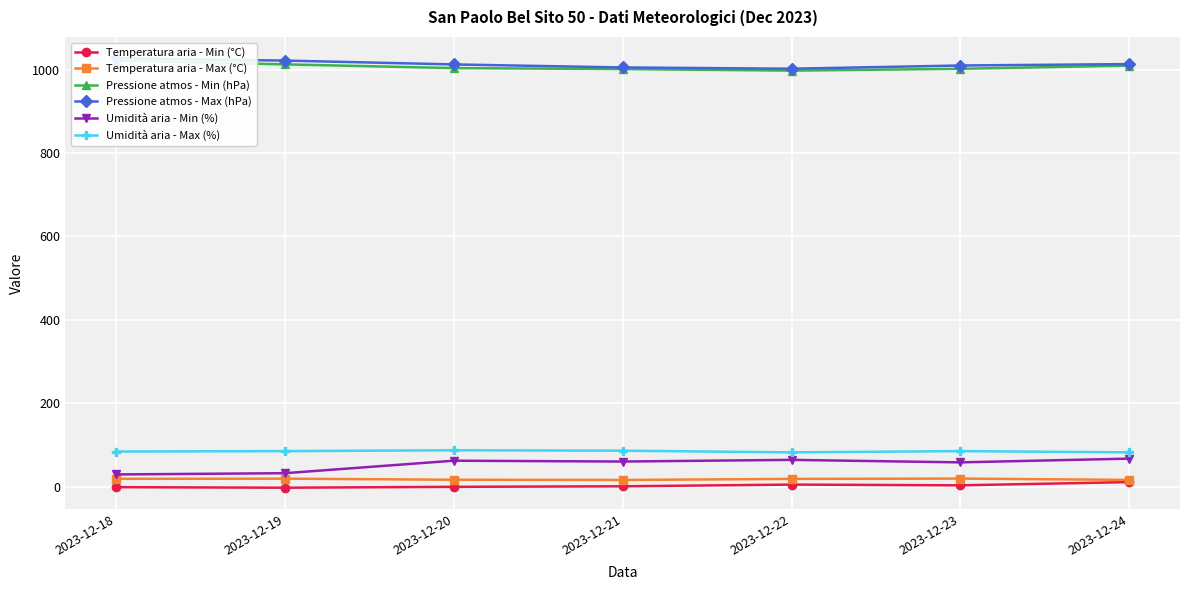

Is the value of Temperatura aria - Max (°C) at 2023-12-23 greater than the value of Umidità aria - Max (%) at 2023-12-24?

No